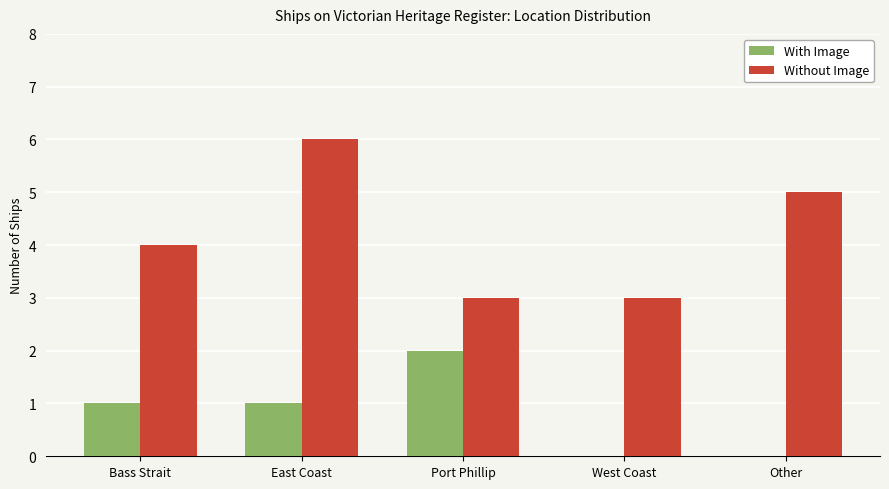

Which series has the widest spread of values?

Without Image